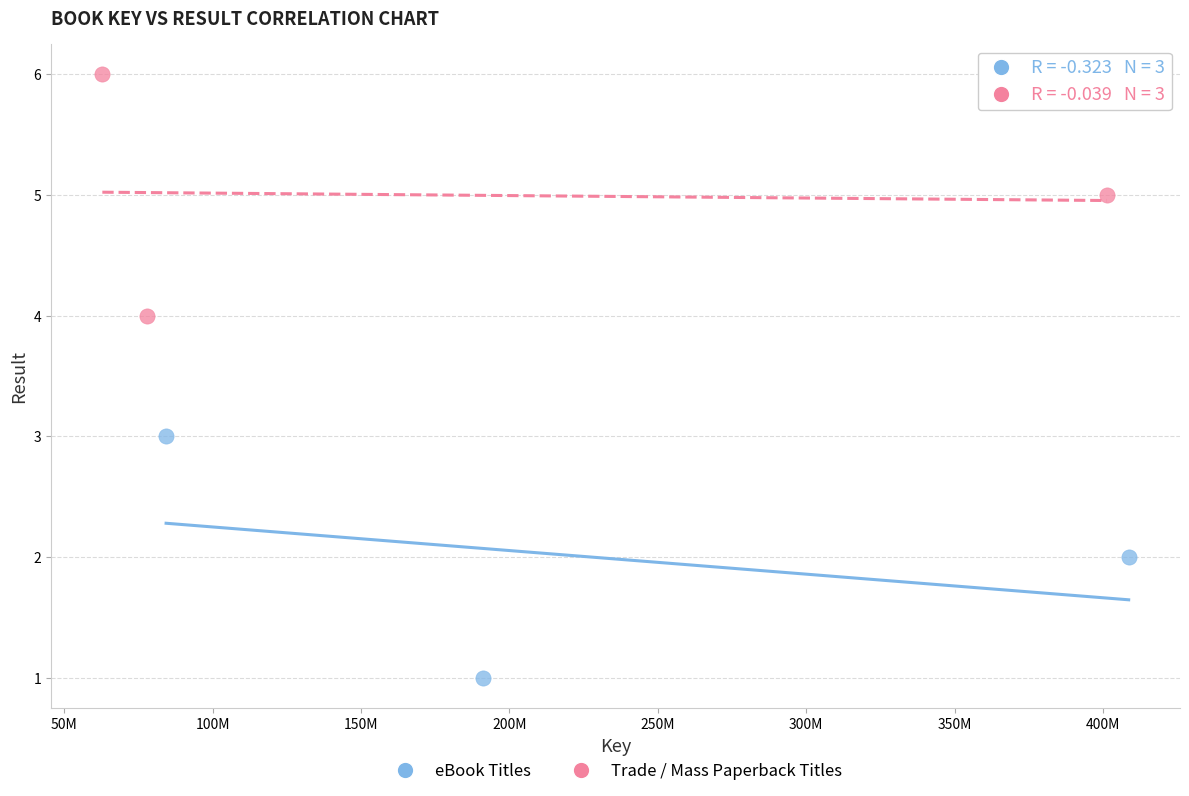

Which series contains the lowest Y value?

eBook Titles